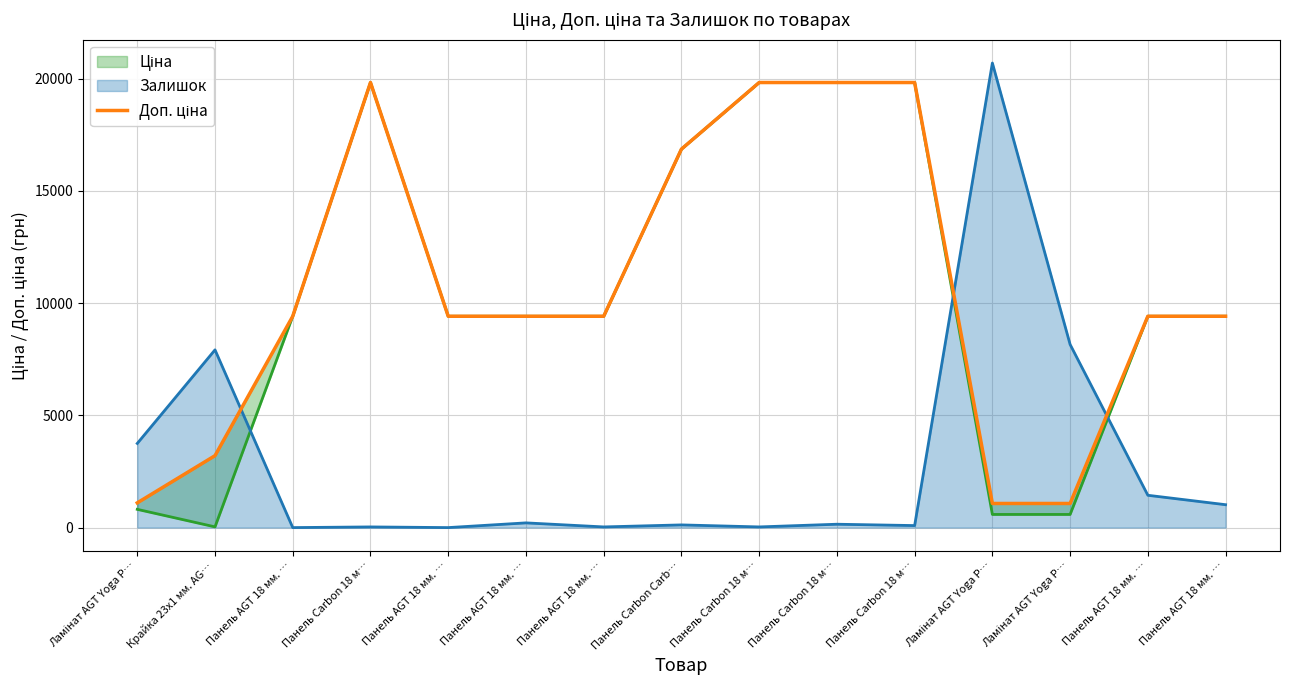

Reading left to right, extract all data points from this chart.

Ламінат AGT Yoga P…=1101.8	Крайка 23x1 мм. AG…=3205.0	Панель AGT 18 мм. …=9416.9	Панель Carbon 18 м…=19831.1	Панель AGT 18 мм. …=9416.9	Панель AGT 18 мм. …=9416.9	Панель AGT 18 мм. …=9416.9	Панель Carbon Carb…=16863.2	Панель Carbon 18 м…=19831.1	Панель Carbon 18 м…=19831.1	Панель Carbon 18 м…=19831.1	Ламінат AGT Yoga P…=1074.5	Ламінат AGT Yoga P…=1074.5	Панель AGT 18 мм. …=9416.9	Панель AGT 18 мм. …=9416.9